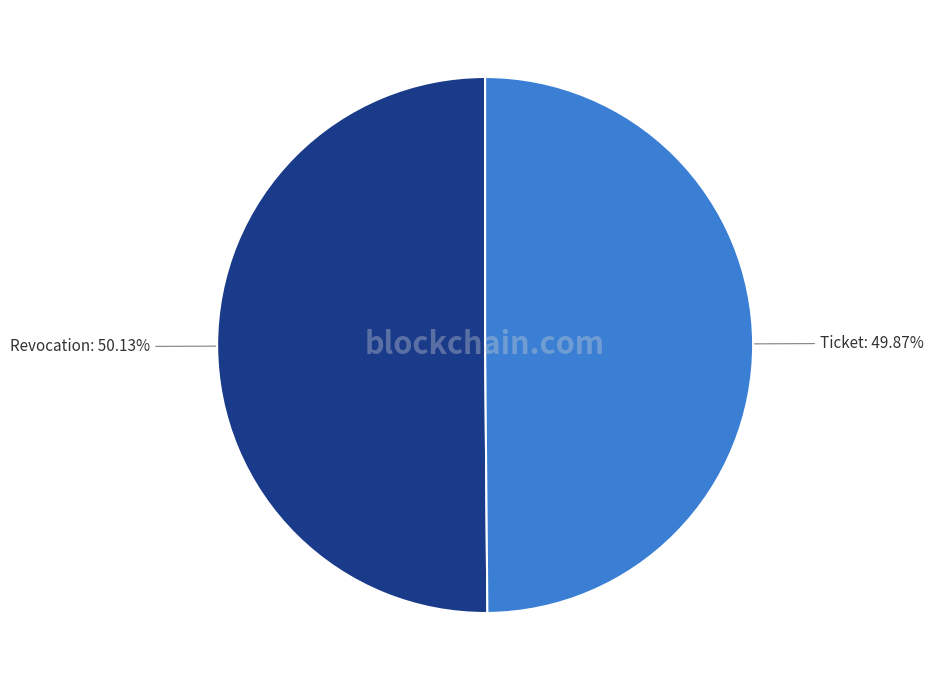

Is there any slice that represents more than half of the pie?

Yes